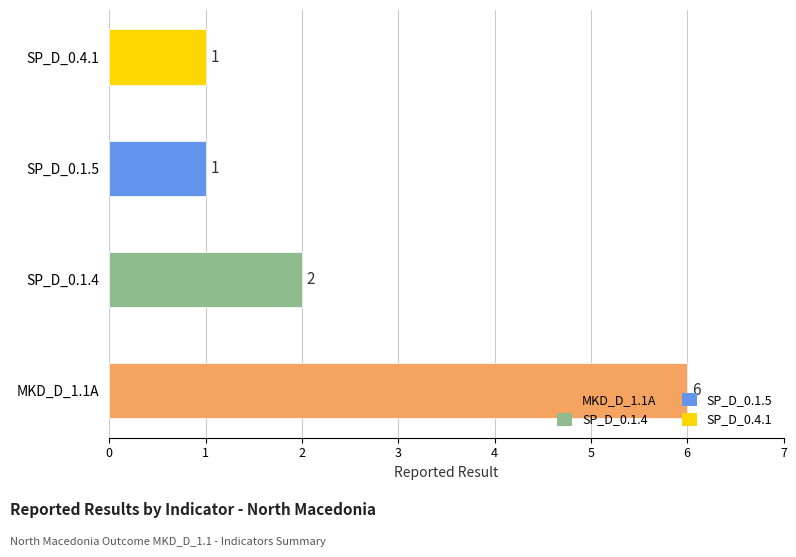

What is the change in value from MKD_D_1.1A to SP_D_0.1.4?

-4